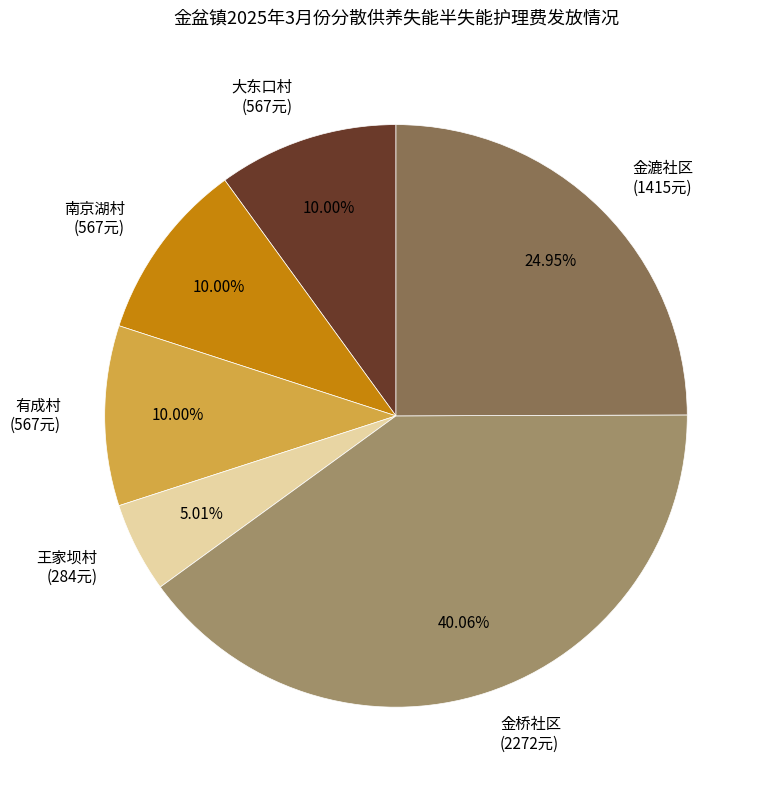

True or false: 南京湖村 accounts for 24% of the total.

False